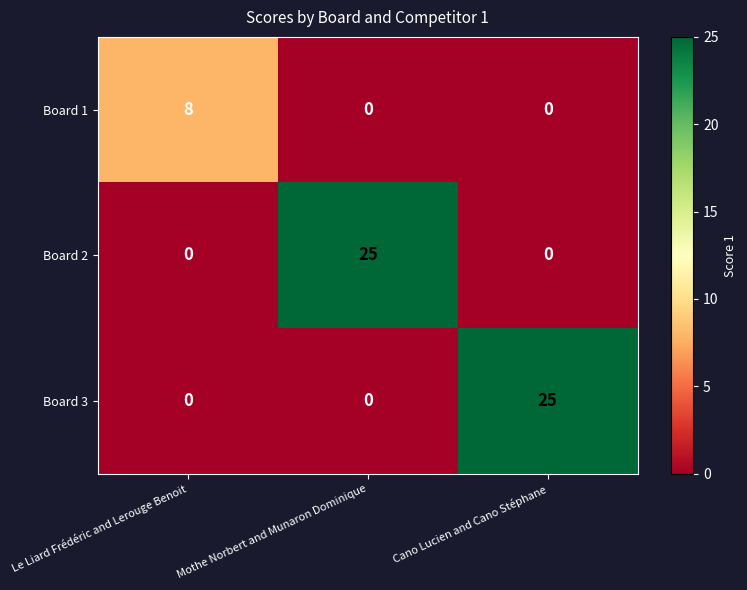

At how many categories does at least one series exceed 6?

3